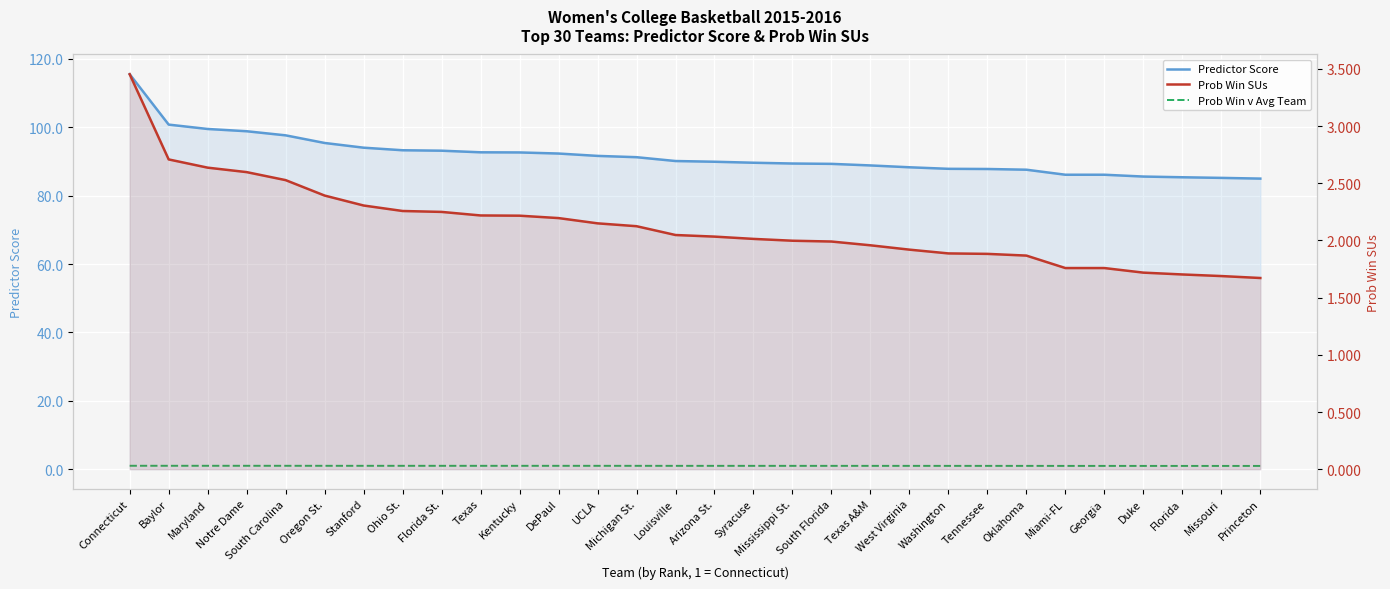

What is the total value across all series at South Carolina?

101.2